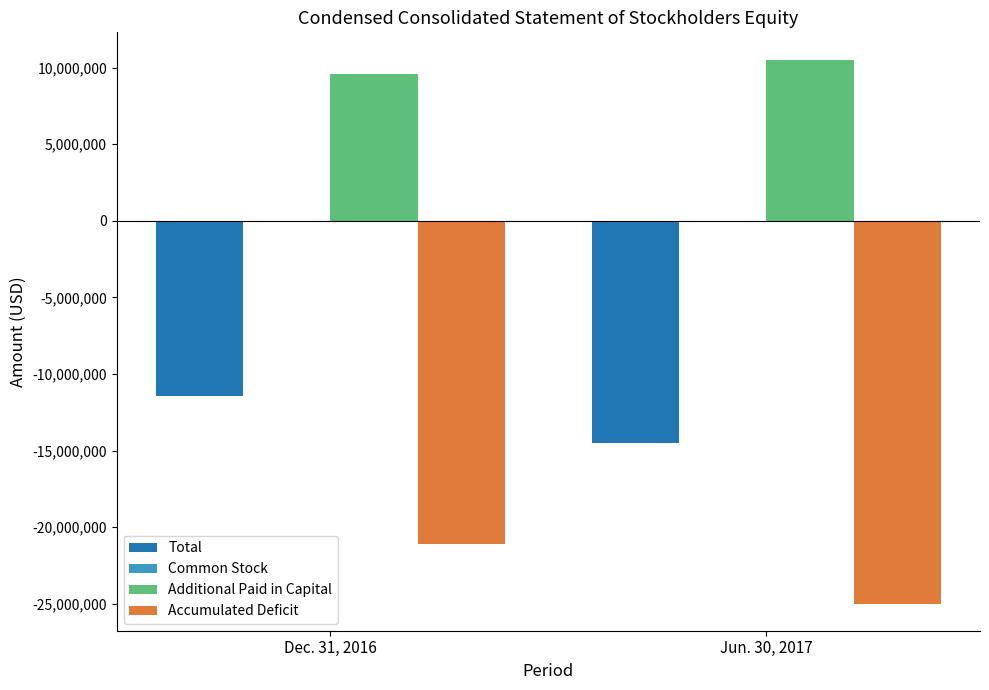

Does the chart contain stacked bars?

No